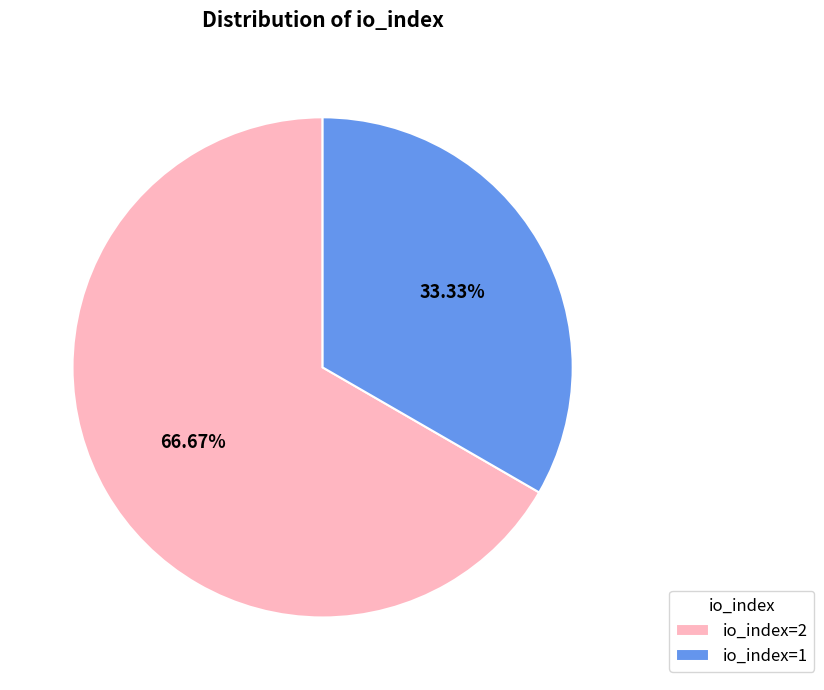

Rank the categories by value from lowest to highest.

io_index=1, io_index=2